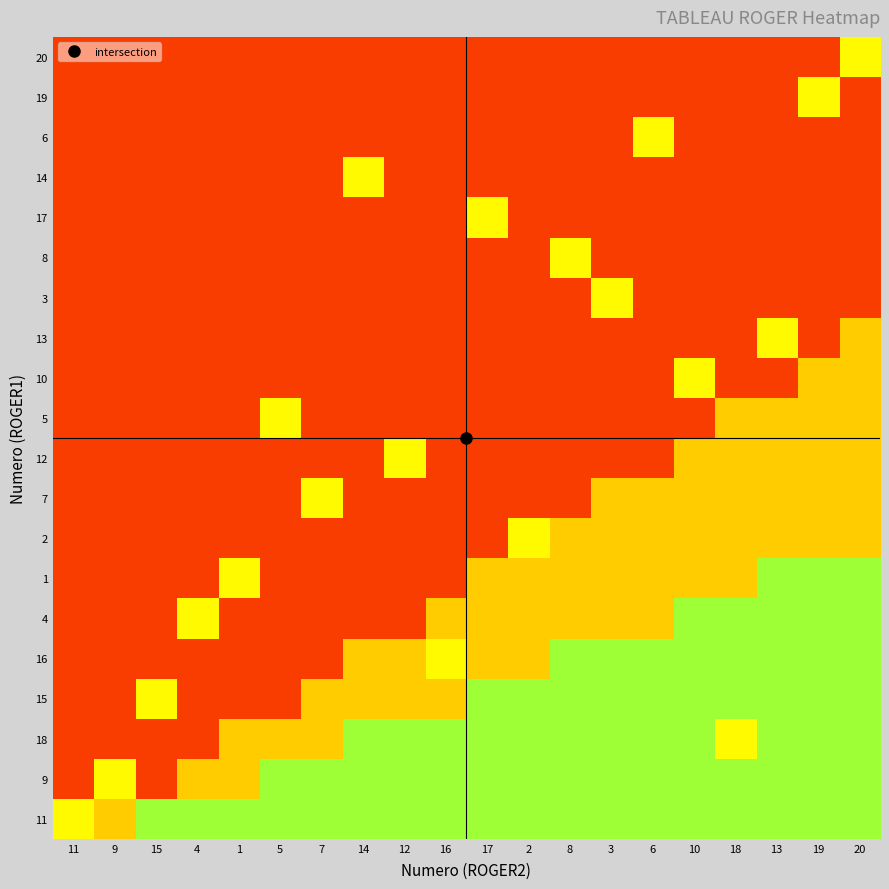

List the series in order of their peak value, lowest first.

2, 7, 12, 5, 10, 13, 3, 8, 17, 14, 6, 19, 20, 11, 9, 18, 15, 16, 4, 1